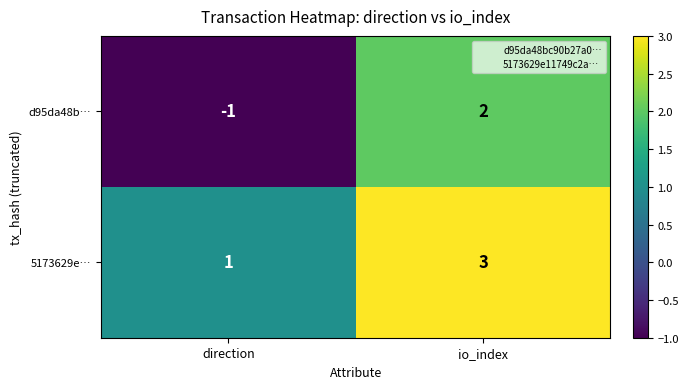

Rank the series at io_index from highest to lowest value.

5173629e…, d95da48b…